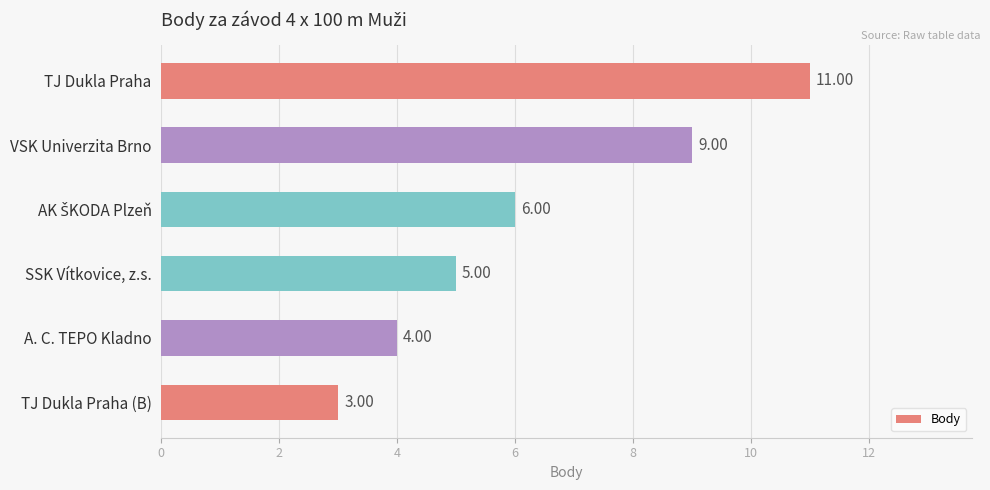

Does the chart contain stacked bars?

No